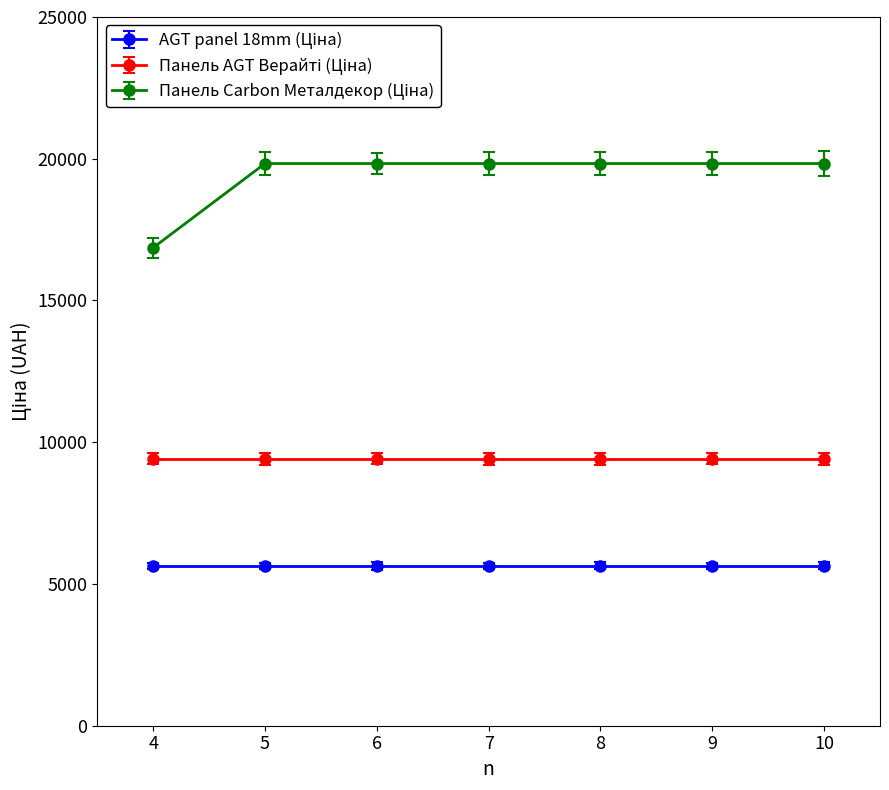

At how many categories does at least one series exceed 19215?

6